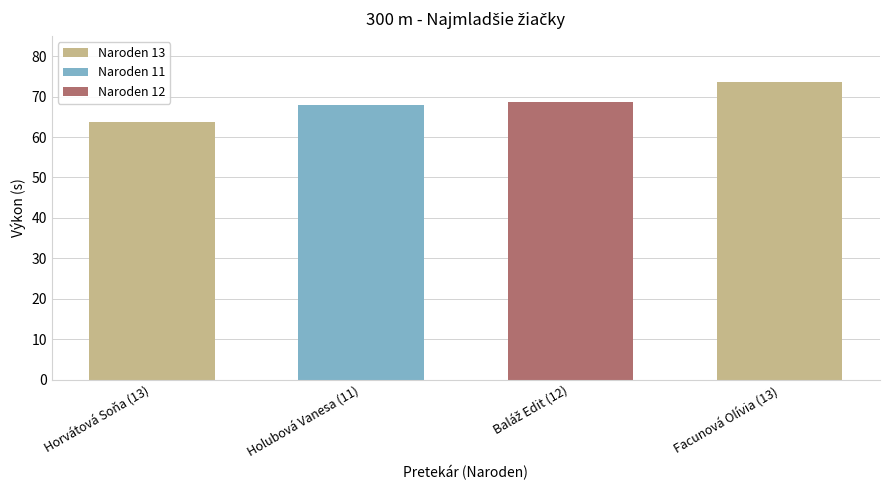

Approximately how many times larger is the value at Horvátová Soňa (13) compared to Facunová Olívia (13)?

0.9